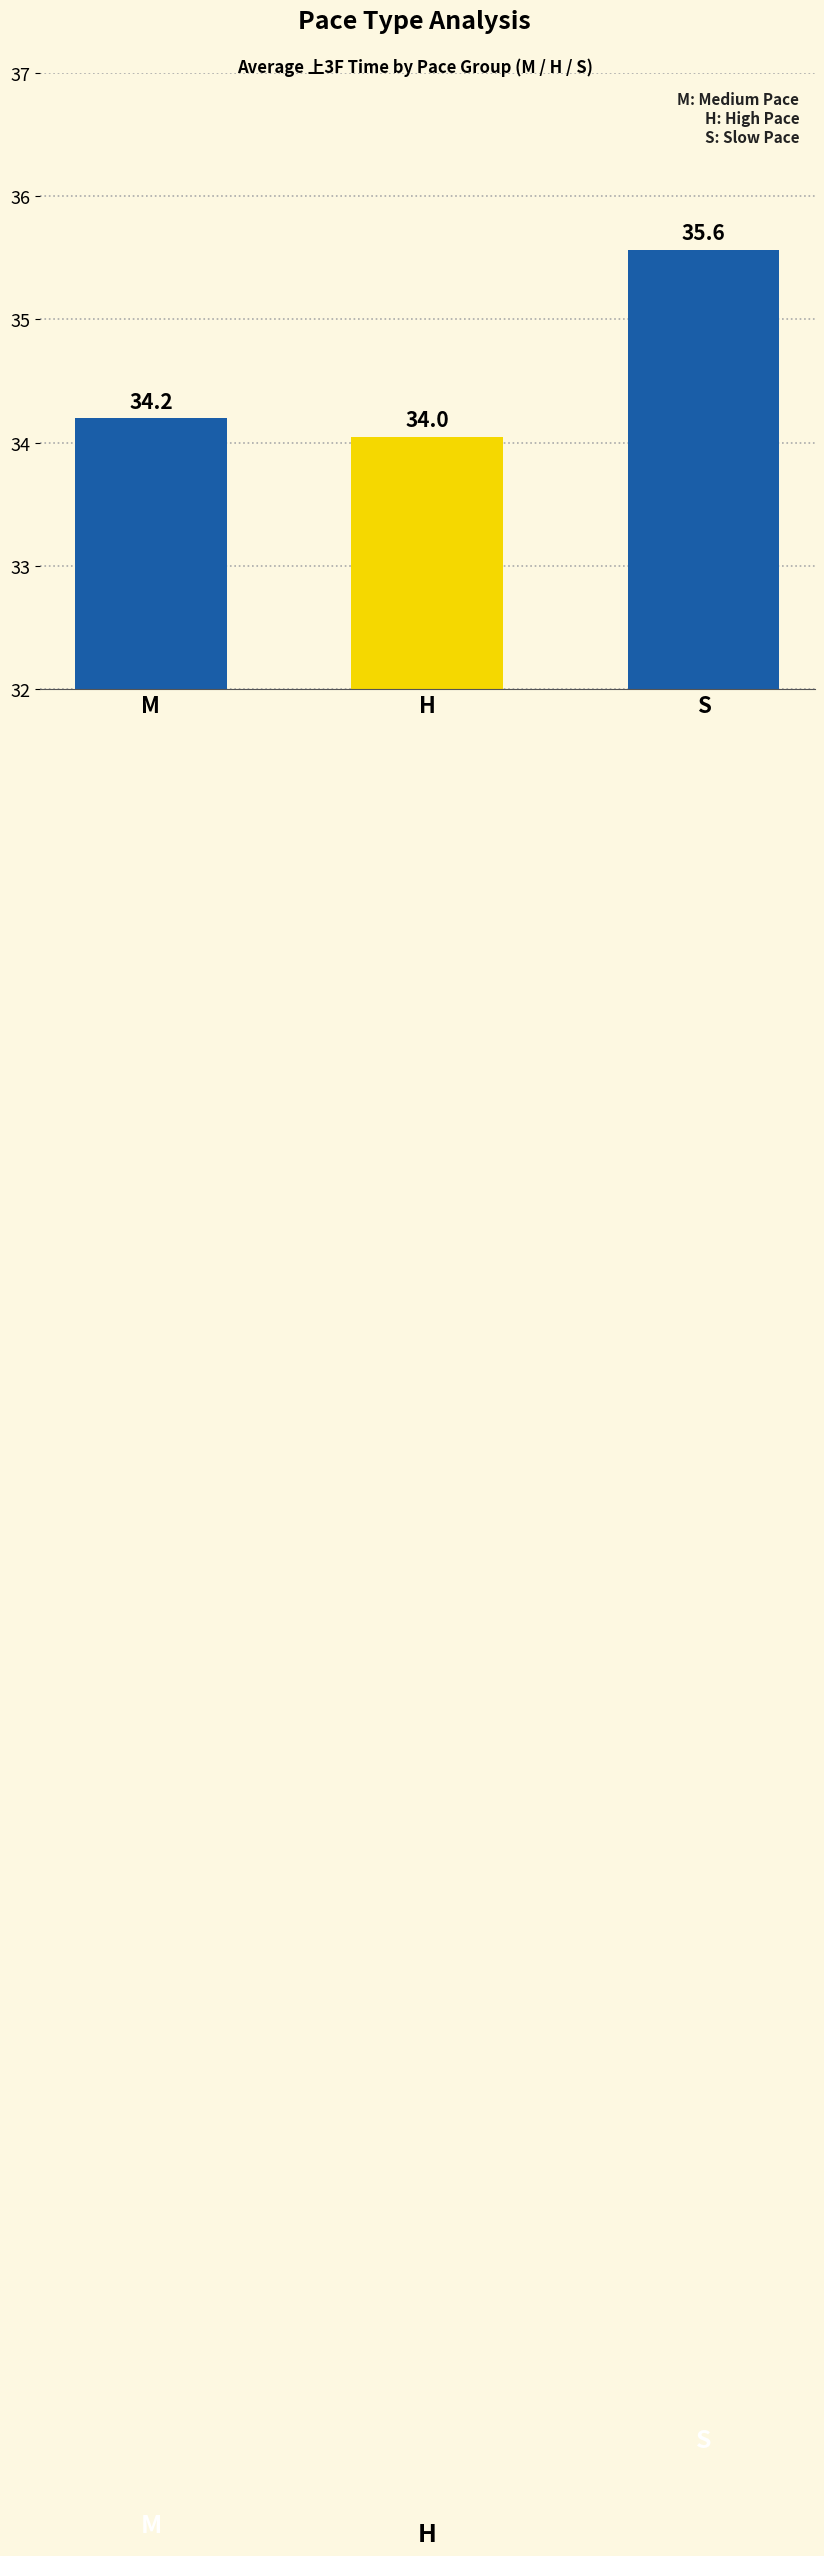

What is the value of the 3rd bar from the left?

35.6